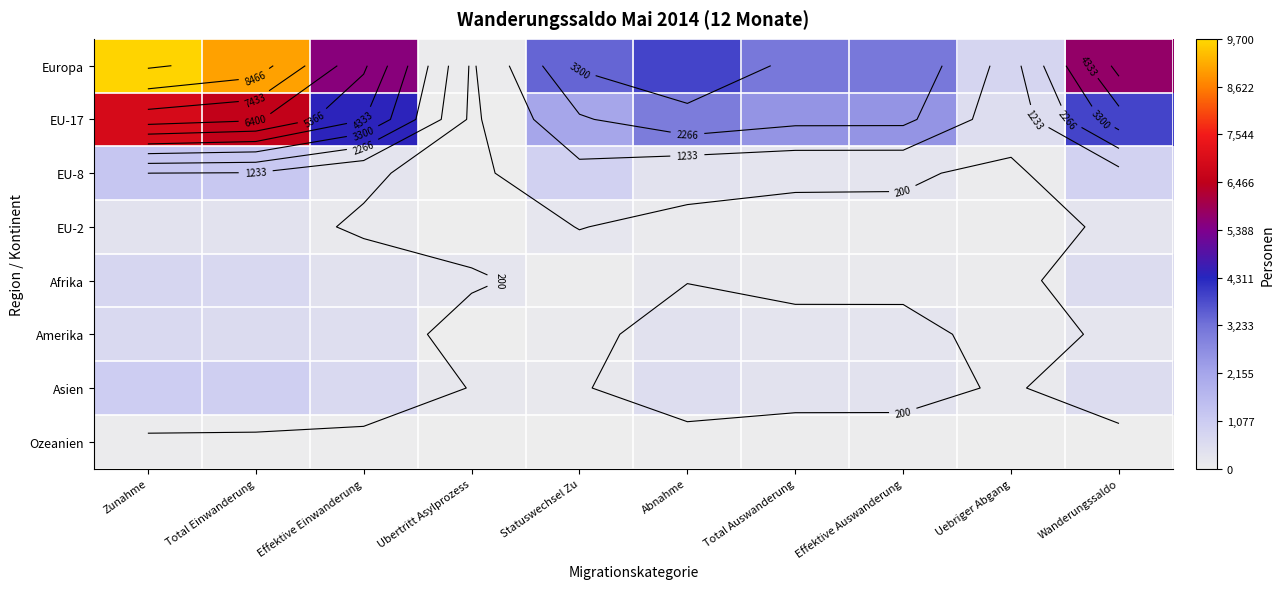

Which series has the largest total across all categories?

Europa